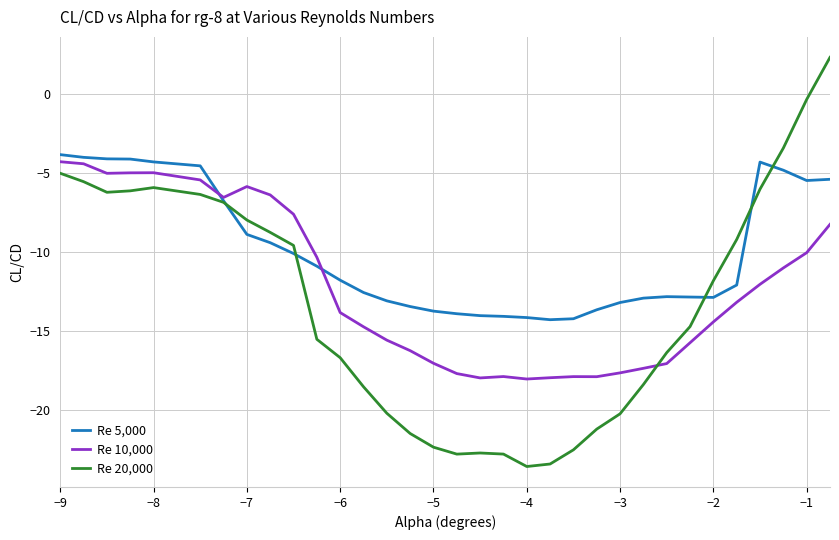

Which series has the largest range (max minus min)?

Re 20,000